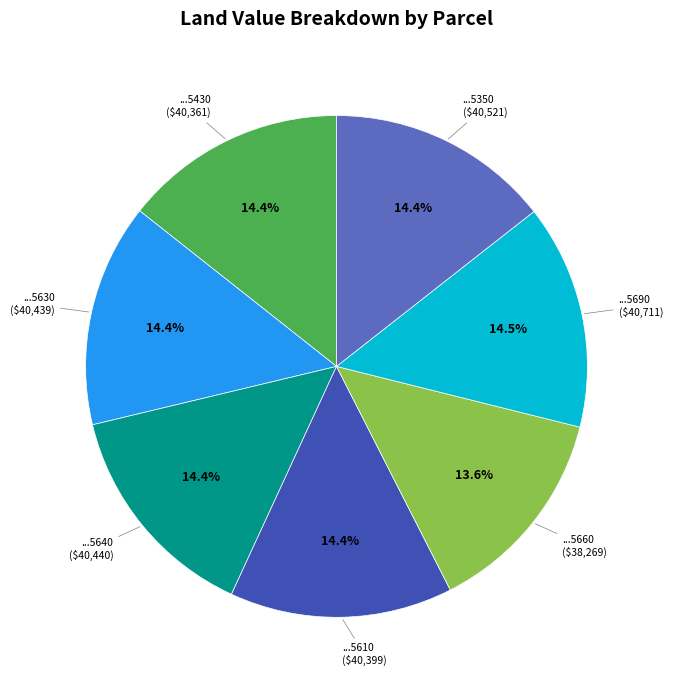

Does ...5610 account for over 50% of the chart?

No